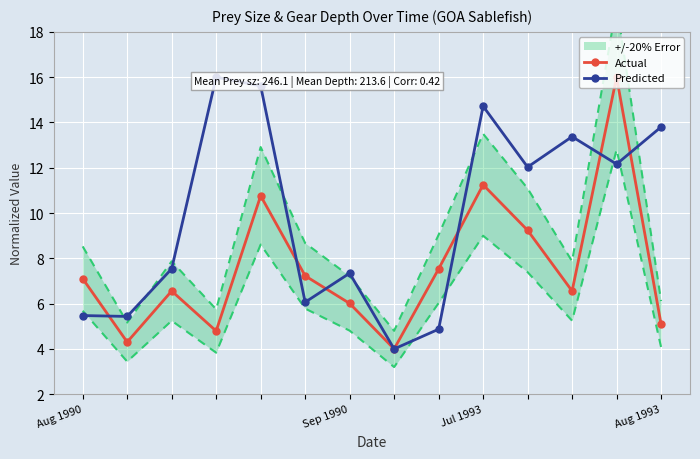

Is it true that Actual equals 6.0 at Sep 1990?

True